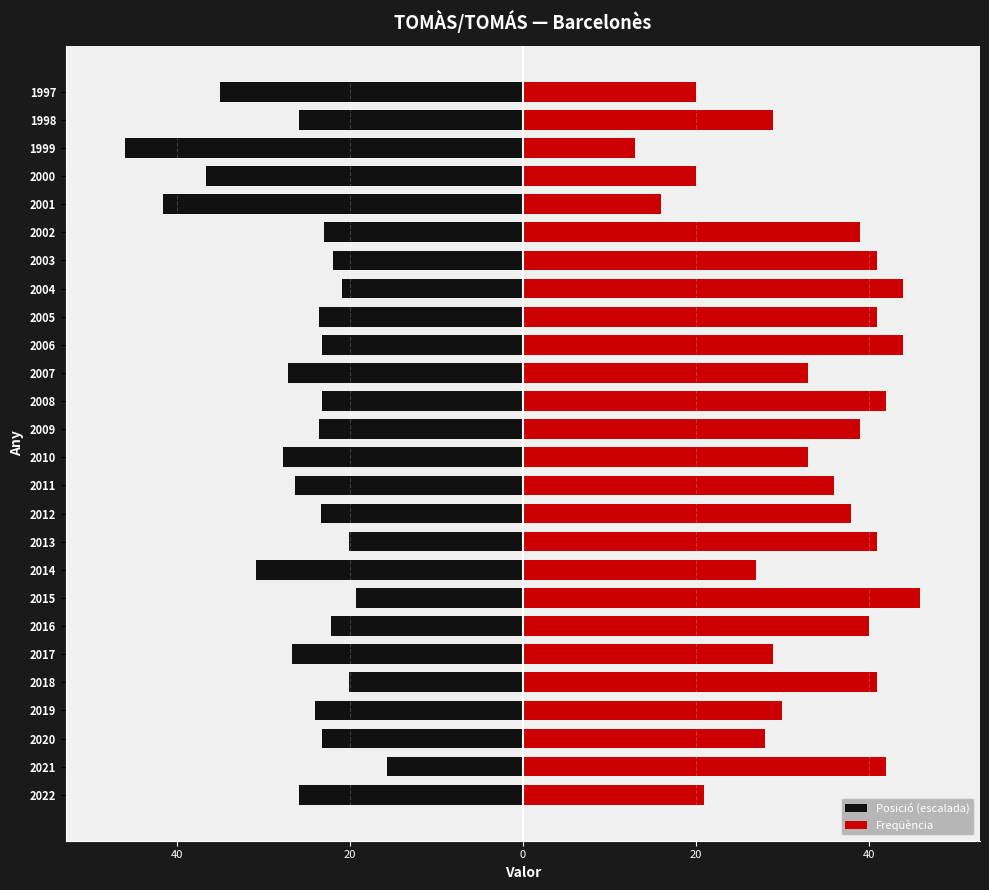

What is the difference between the maximum and minimum values in the Freqüència series?

33.0